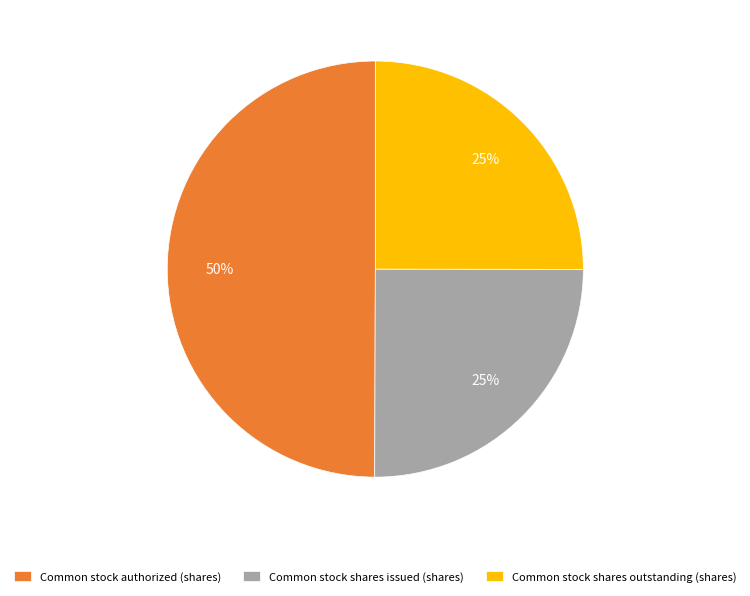

What is the largest slice in the pie chart?

Common stock authorized (shares)